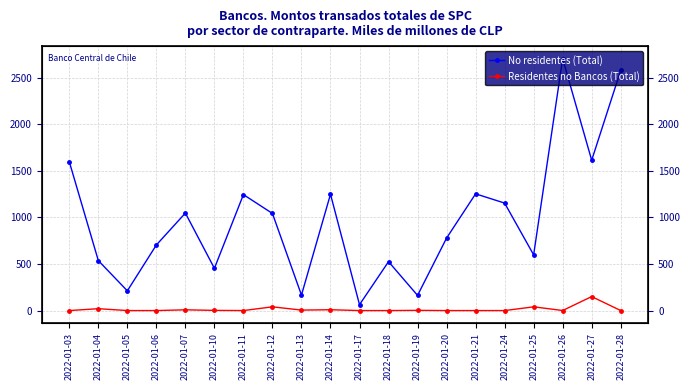

What are all the series names shown in the legend?

No residentes (Total), Residentes no Bancos (Total)